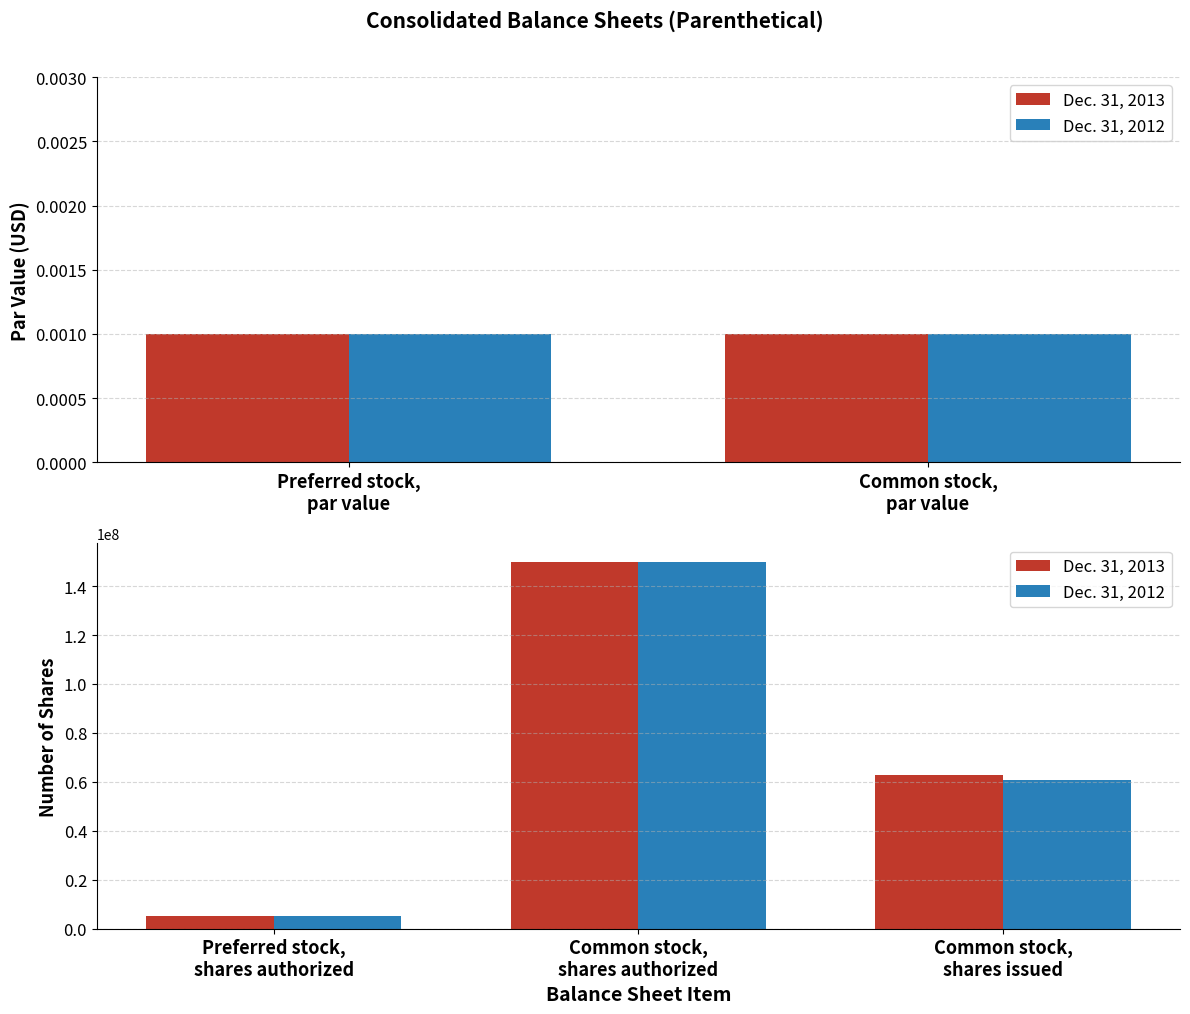

What is the value of the Dec. 31, 2012 bar at the 3rd from the left?

60918391